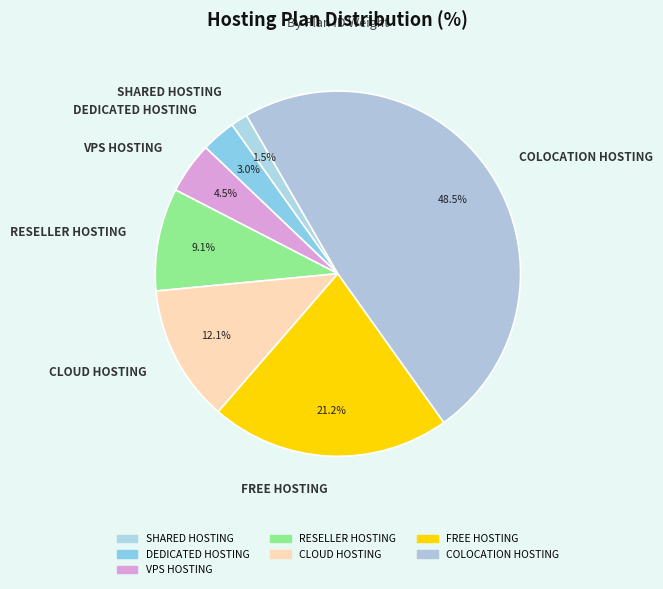

Which has a higher value, DEDICATED HOSTING or FREE HOSTING?

FREE HOSTING